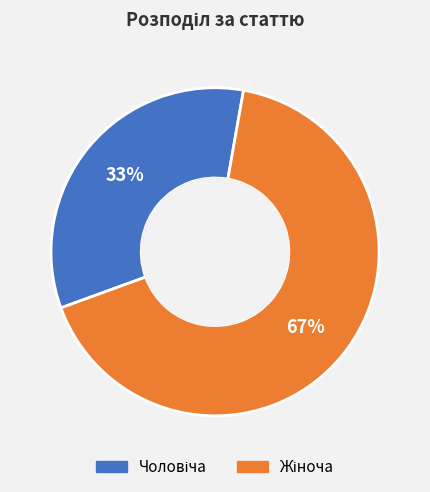

To the nearest percent, what is the average slice percentage?

50%